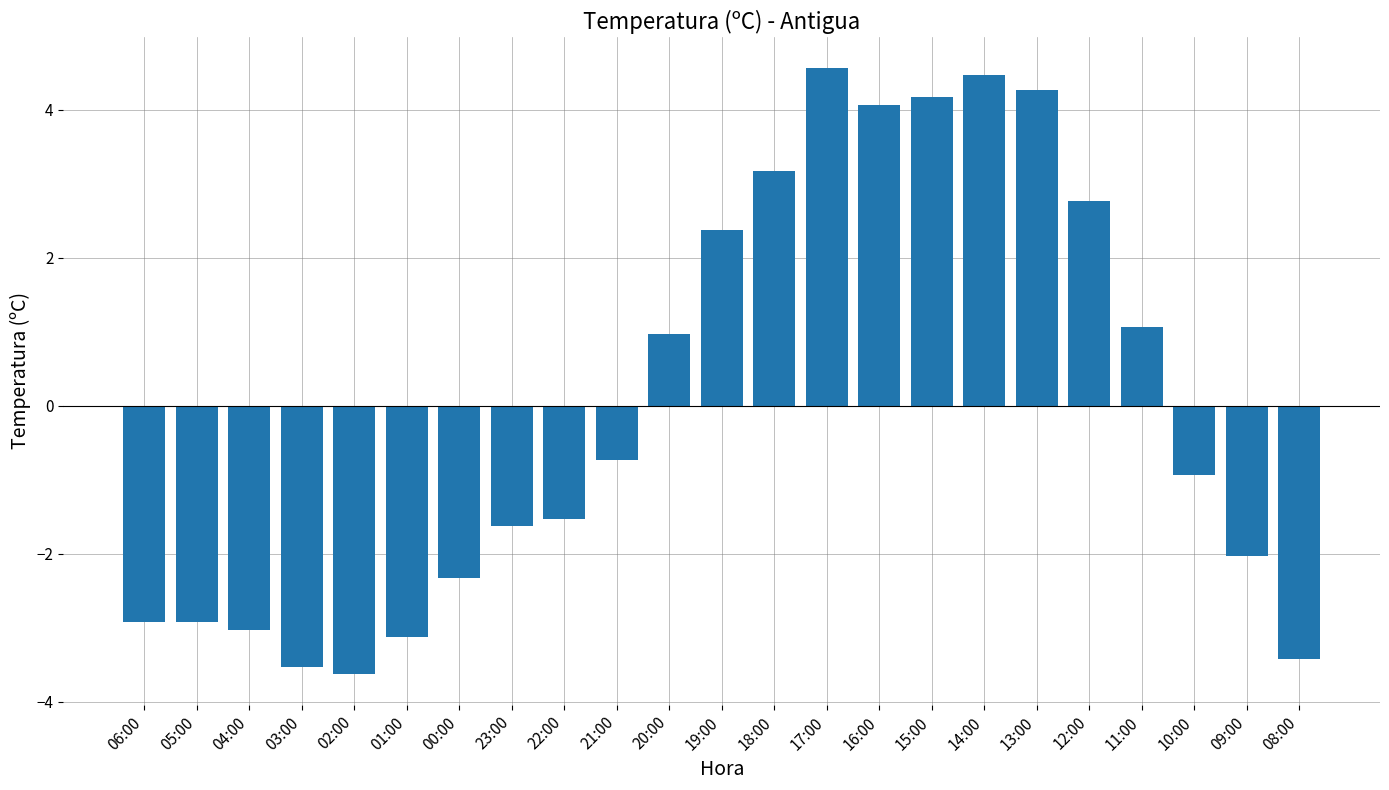

What is the sum of all values?

0.1